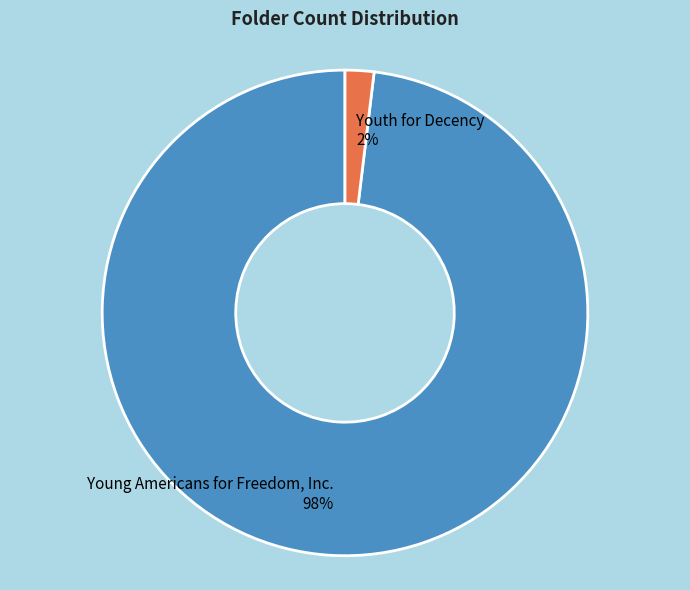

True or false: Young Americans for Freedom, Inc. accounts for 98% of the total.

True